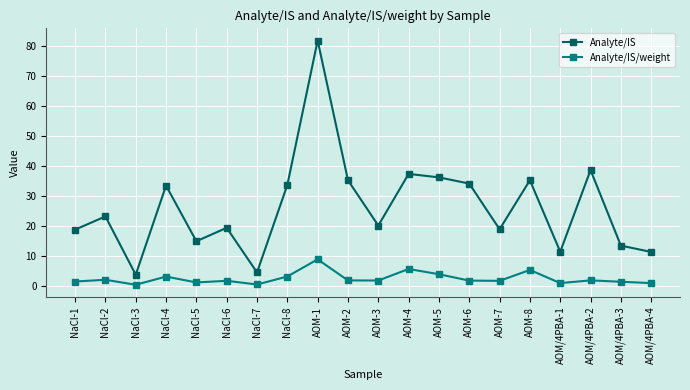

Which series has the largest range (max minus min)?

Analyte/IS